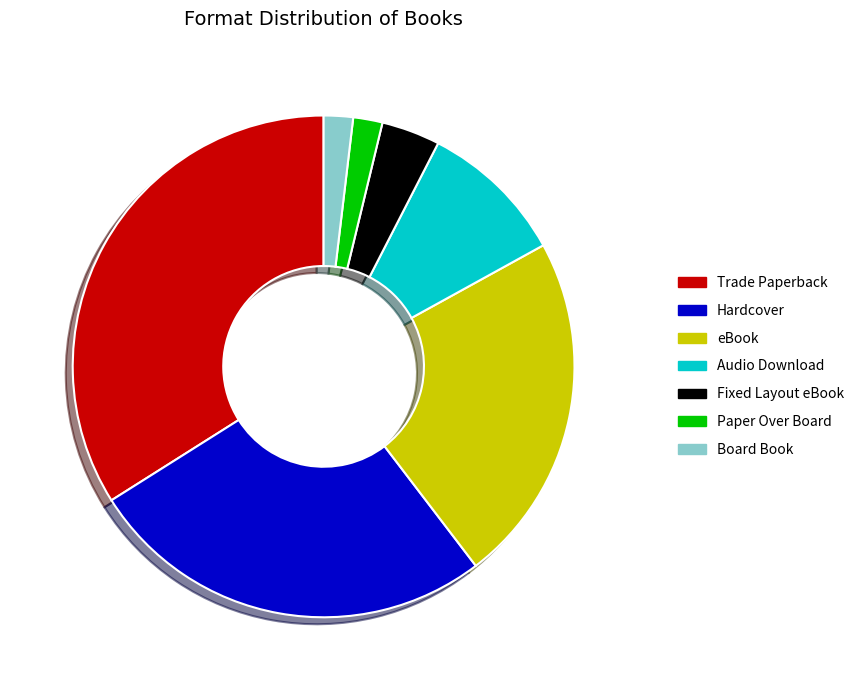

Which category has the biggest portion of the pie?

Trade Paperback